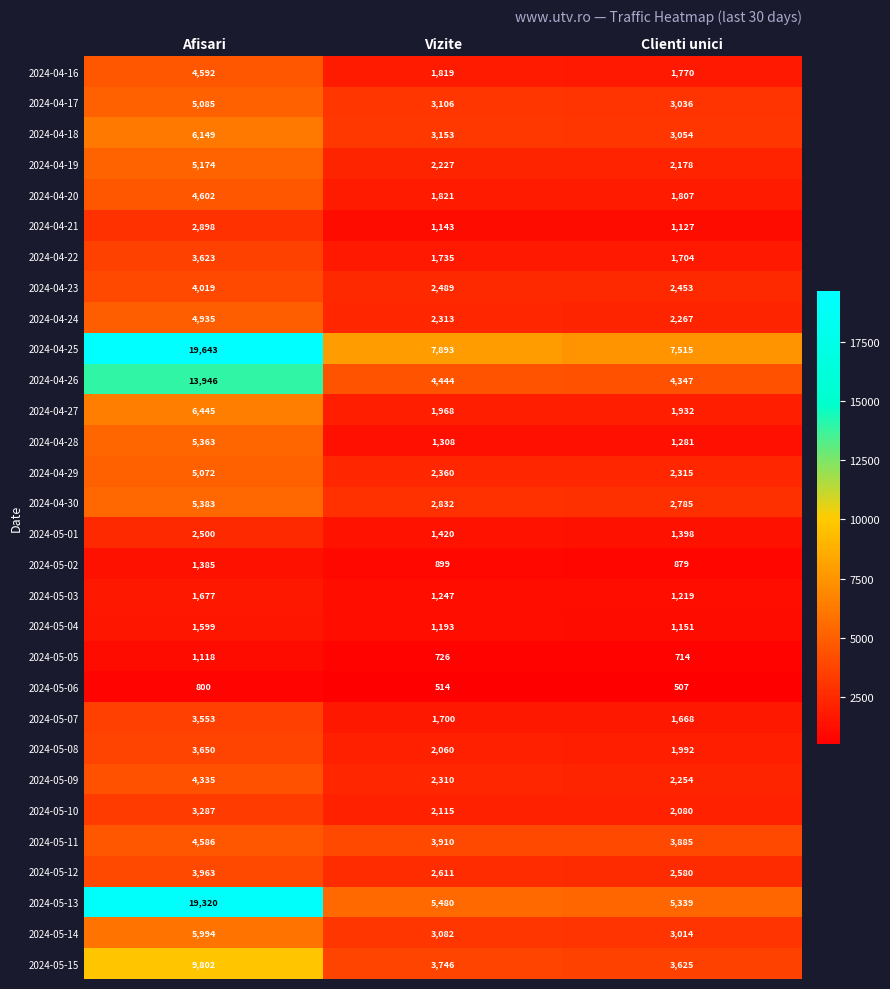

At Clienti unici, list the series in order from largest to smallest.

2024-04-25, 2024-05-13, 2024-04-26, 2024-05-11, 2024-05-15, 2024-04-18, 2024-04-17, 2024-05-14, 2024-04-30, 2024-05-12, 2024-04-23, 2024-04-29, 2024-04-24, 2024-05-09, 2024-04-19, 2024-05-10, 2024-05-08, 2024-04-27, 2024-04-20, 2024-04-16, 2024-04-22, 2024-05-07, 2024-05-01, 2024-04-28, 2024-05-03, 2024-05-04, 2024-04-21, 2024-05-02, 2024-05-05, 2024-05-06